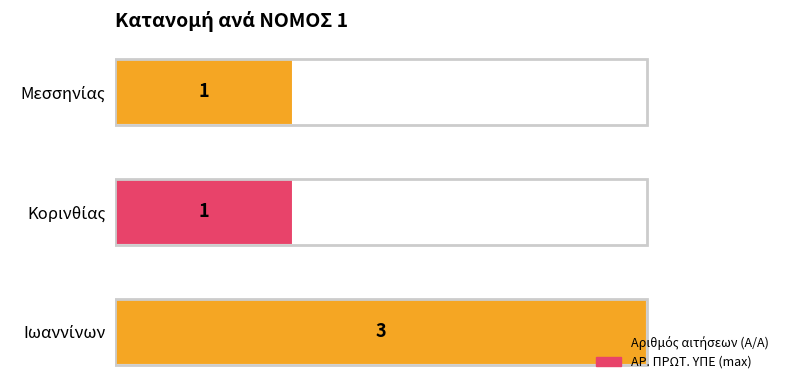

What is the maximum value shown in the chart?

3